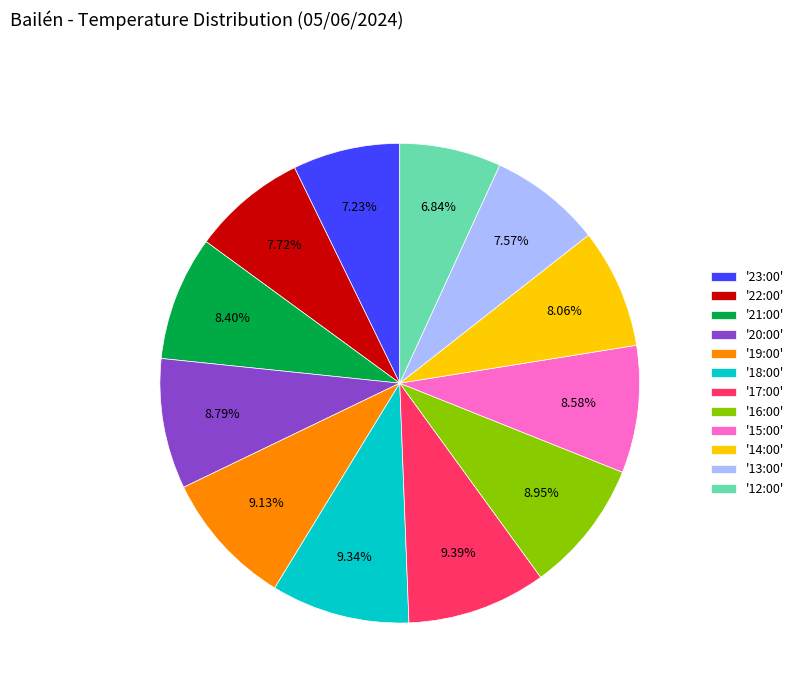

How many slices are in this pie chart?

12